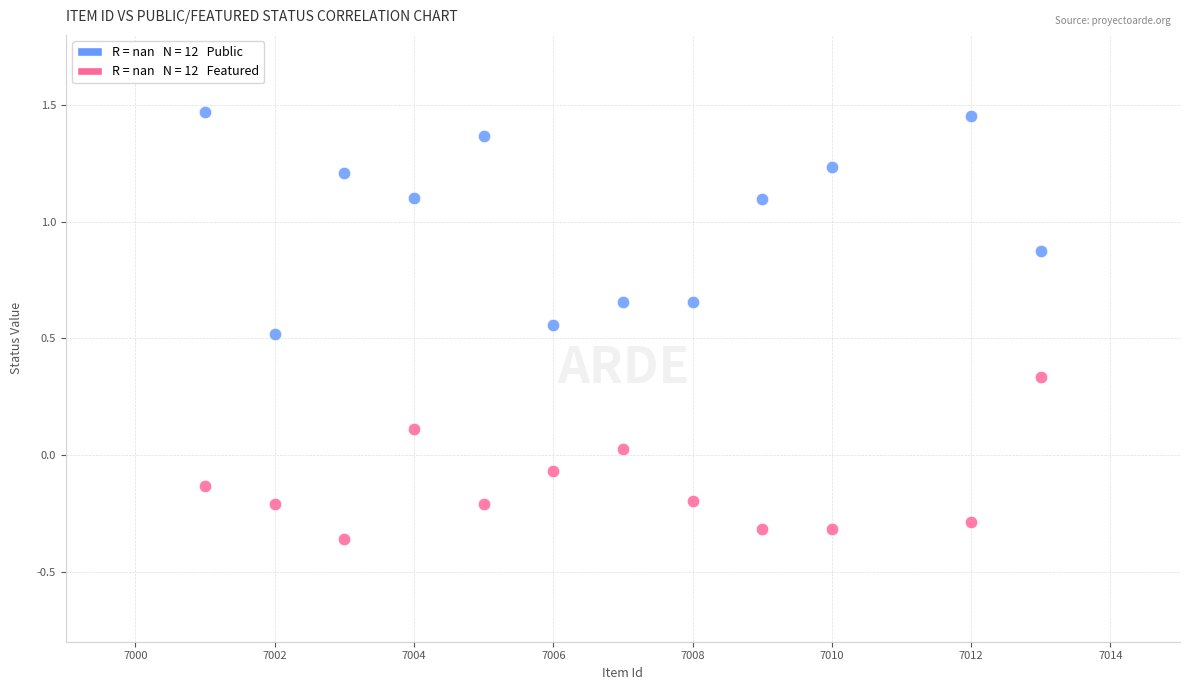

Across all data points, what is the range of Y values (max minus min)?

1.8